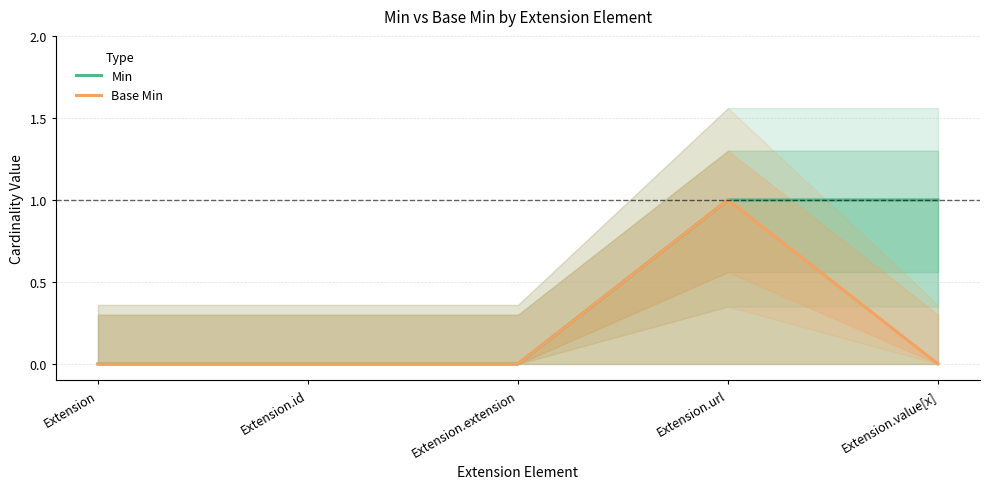

What are all the series names shown in the legend?

Min, Base Min